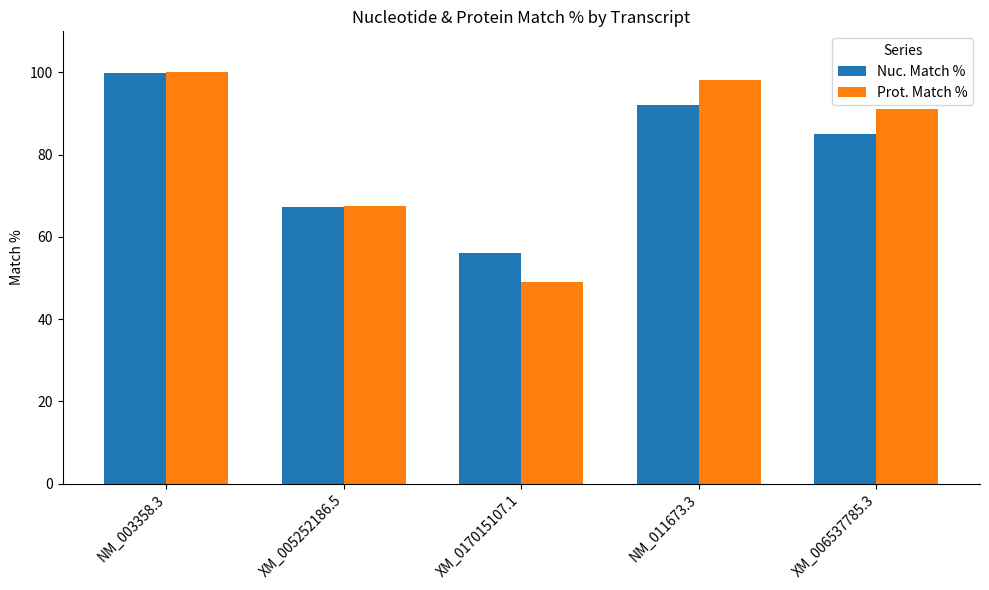

Read the Nuc. Match % value at XM_017015107.1.

56.1